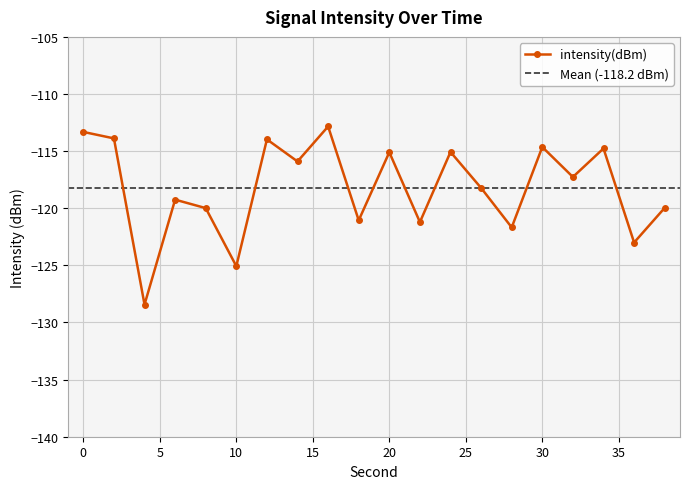

Does the chart display data point markers on the line(s)?

Yes